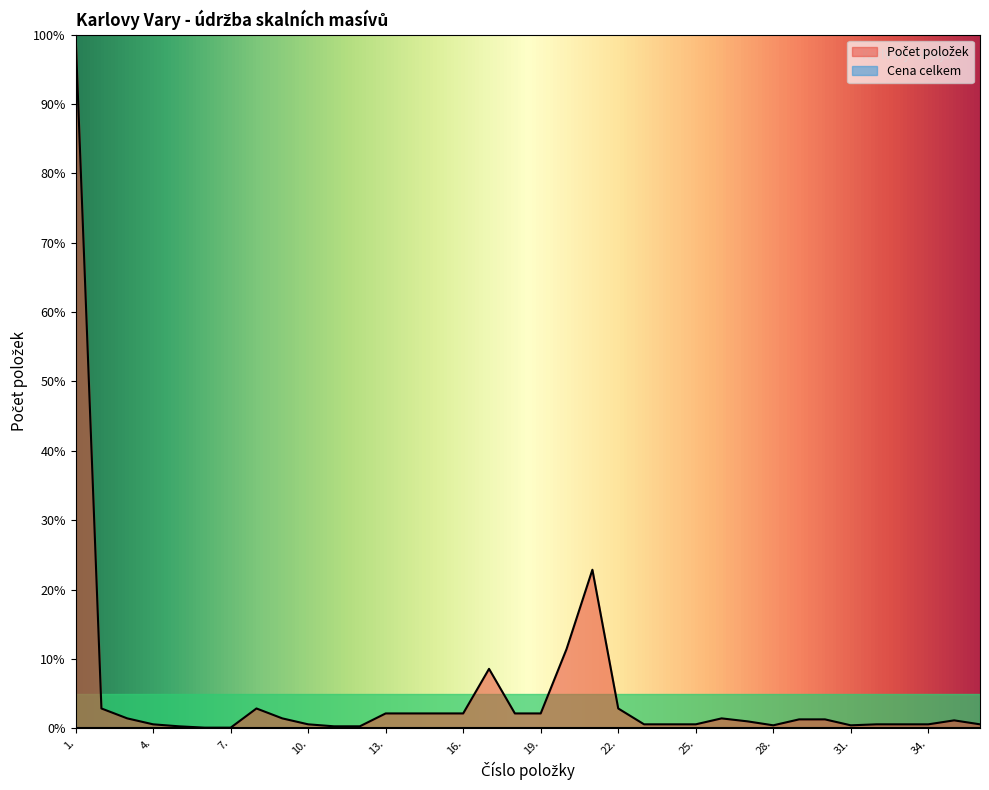

How many lines are shown in the chart?

2